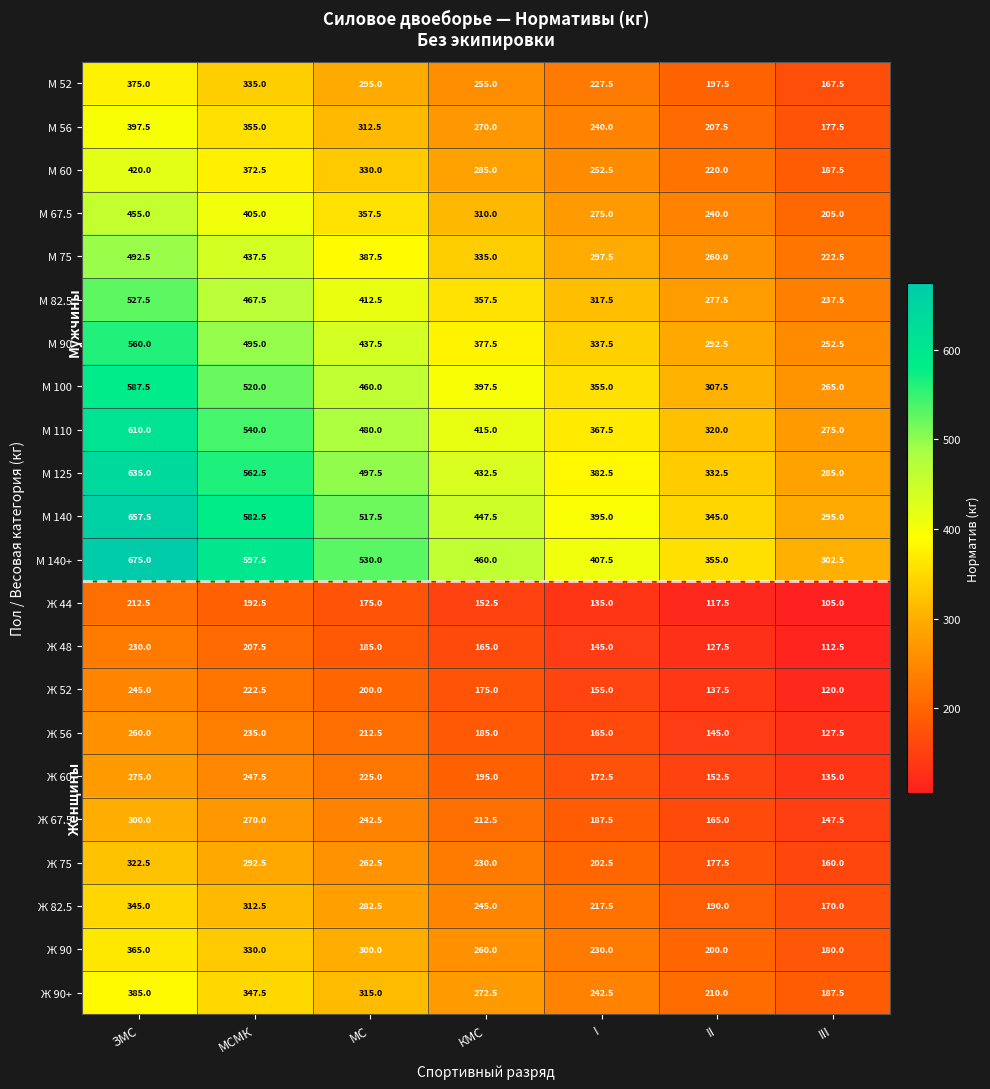

What value does the М 60 series have at КМС?

285.0